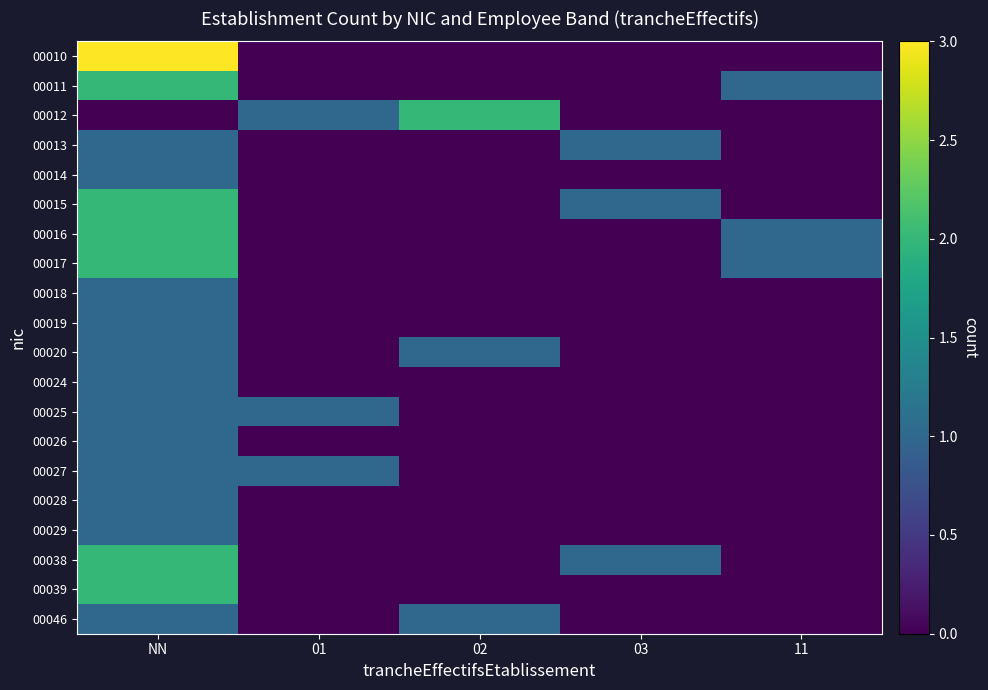

At how many categories does at least one series exceed 1?

2